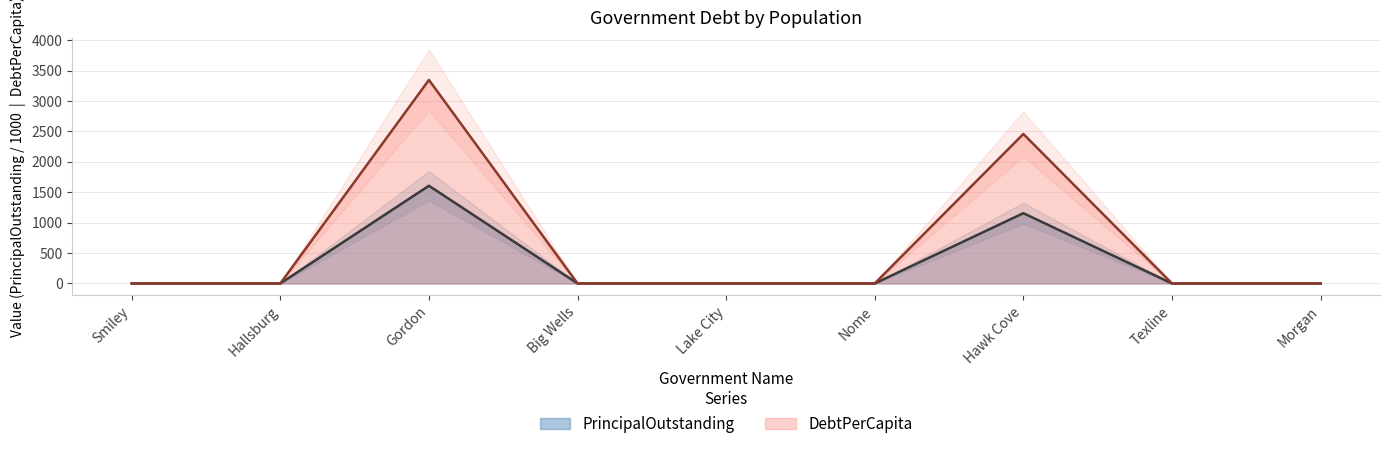

True or false: DebtPerCapita and PrincipalOutstanding intersect in this chart.

False